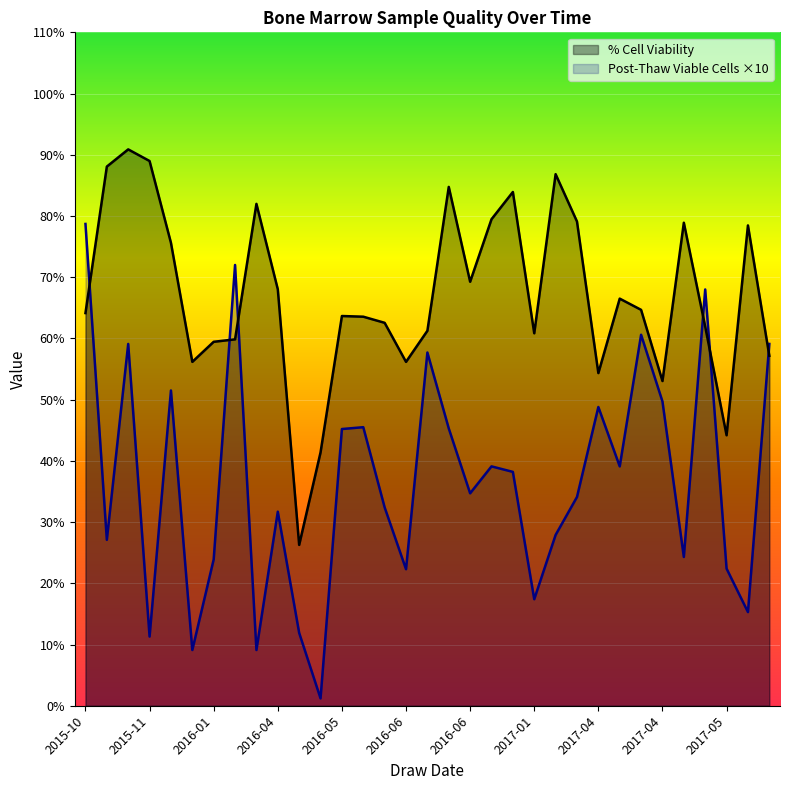

Where do Post-Thaw Viable Cells per mL and % Cell Viability first cross each other?

2015-10 and 2015-10